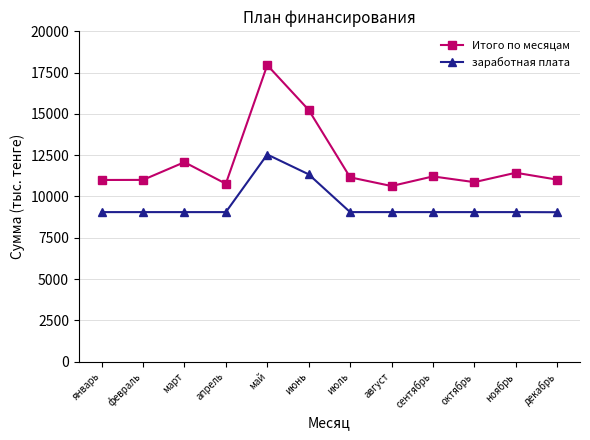

True or false: Итого по месяцам has more than 0 interior local peaks.

True